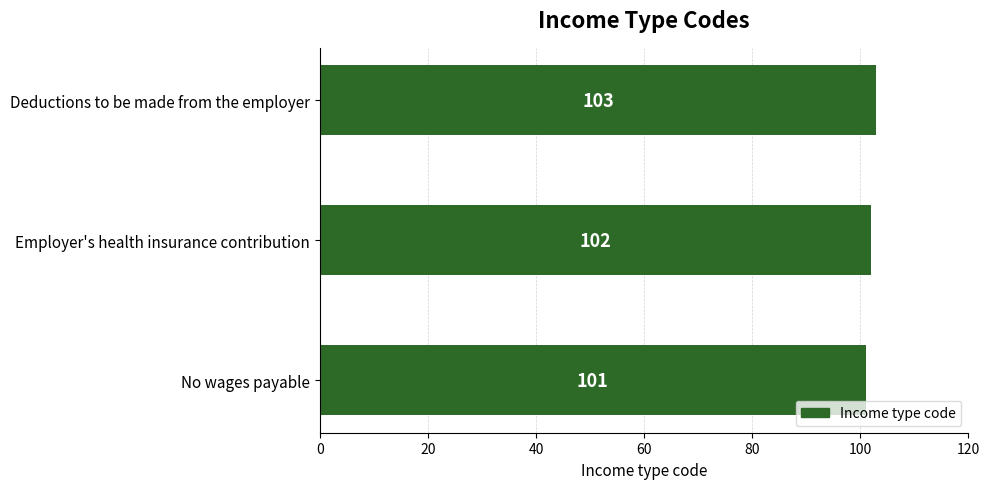

The chart shows a value of 150 at No wages payable. True or false?

False